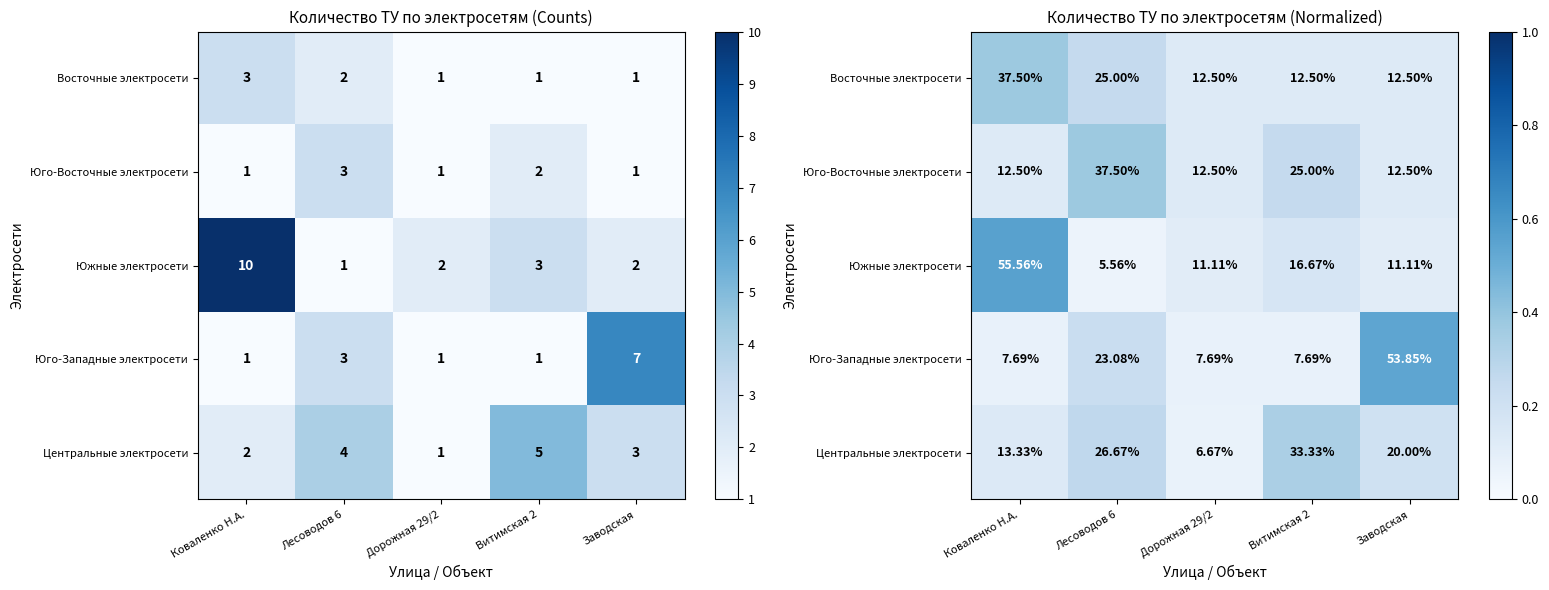

What is the difference between the highest and lowest values at Витимская 2?

0.3